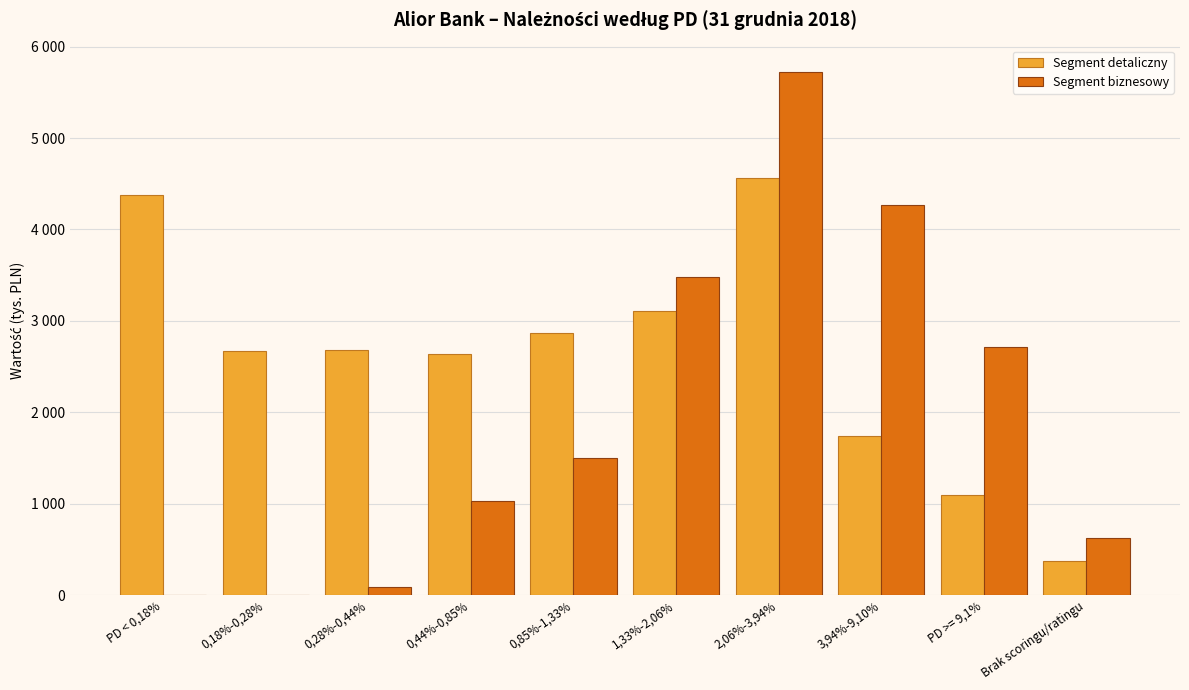

True or false: Segment biznesowy has a value of 492 at 0,85%-1,33%.

False